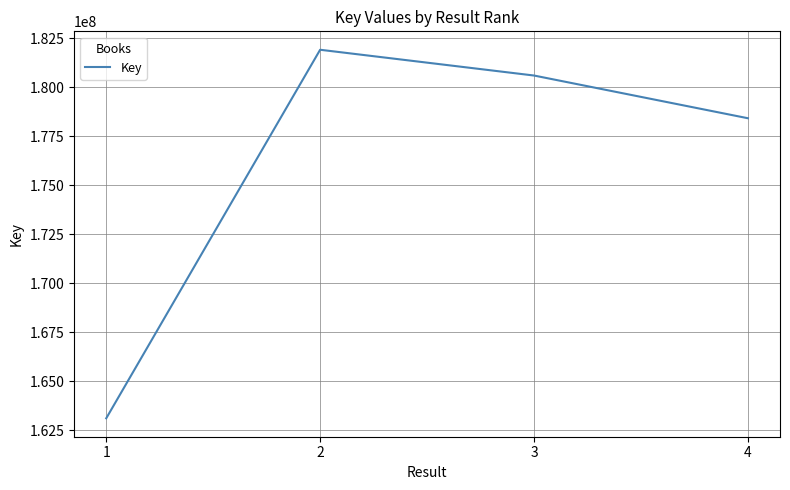

Where is the data nearest to the value 172517816?

4